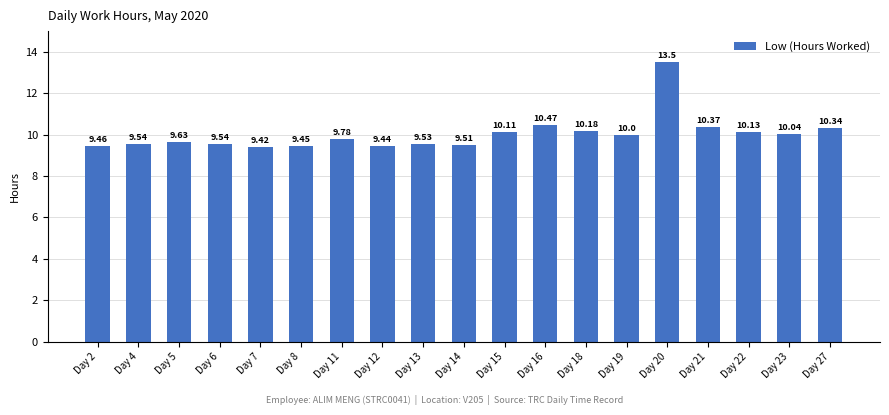

At which category does the chart reach its minimum across all series?

Day 7